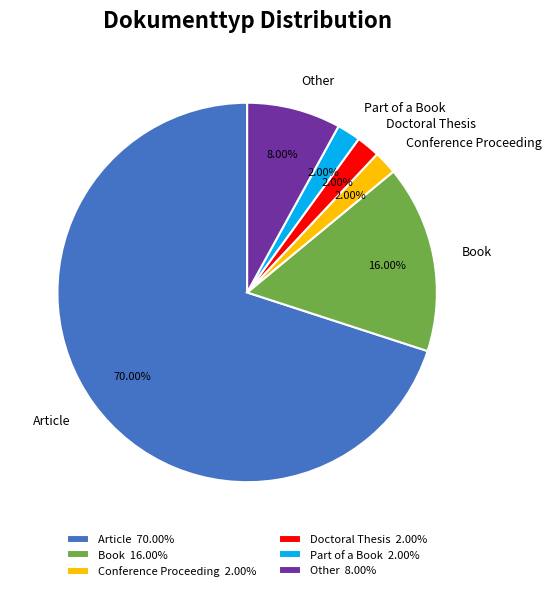

What is the largest slice in the pie chart?

Article